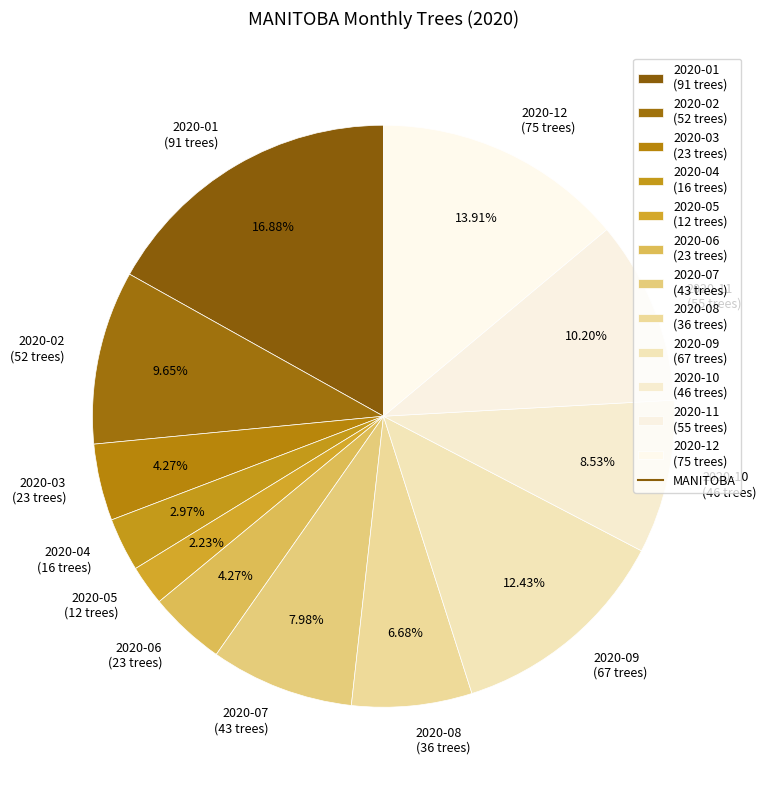

Between 2020-05 and 2020-10, which is larger?

2020-10